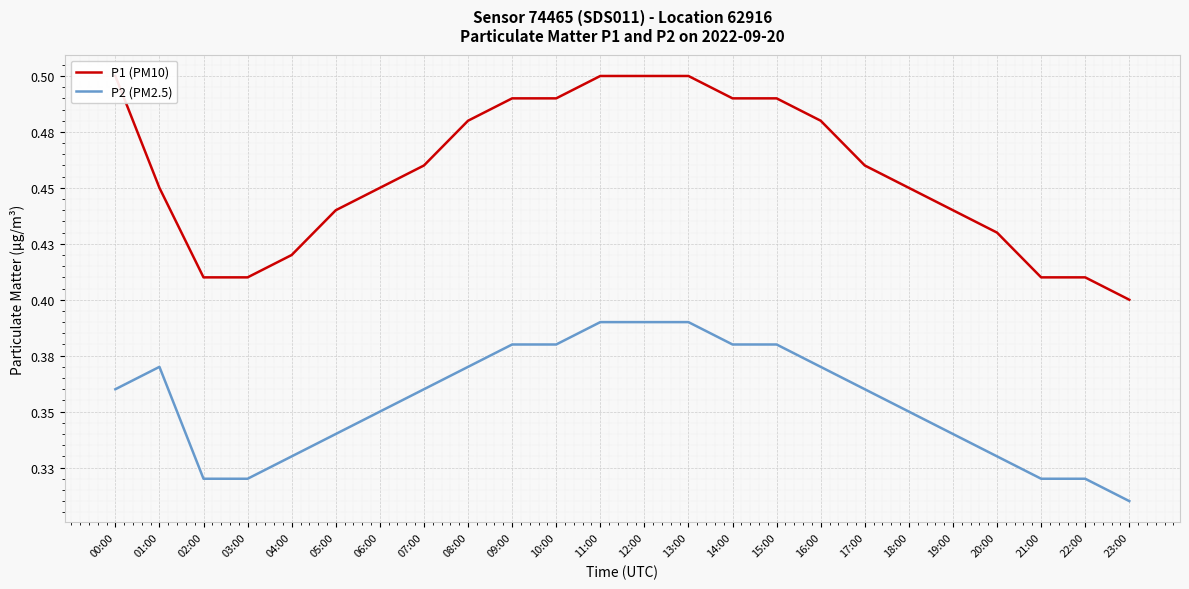

What is the average value of the P2 (PM2.5) series?

0.4